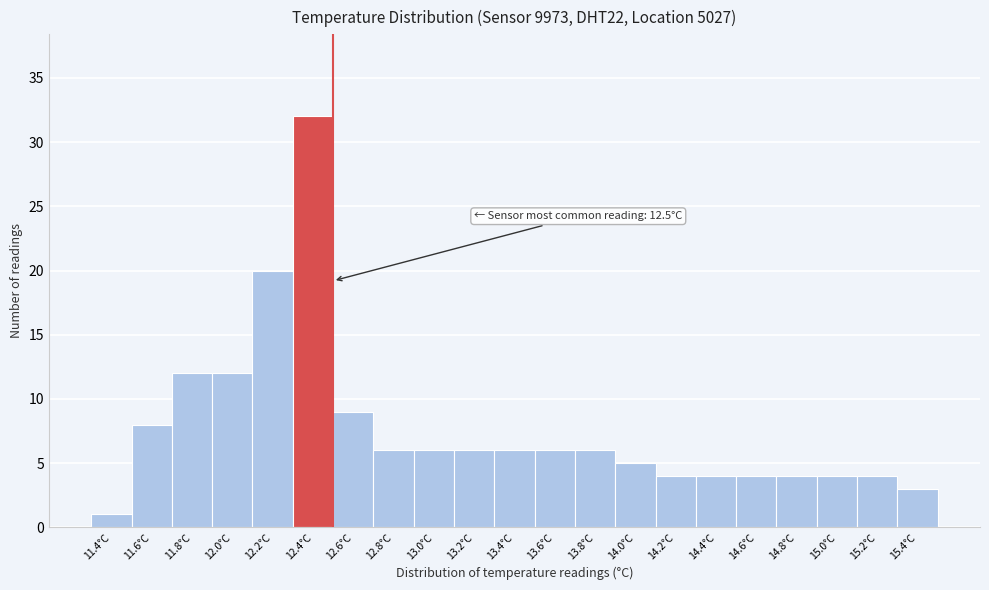

Reading left to right, extract all data points from this chart.

11.4°C=1	11.6°C=8	11.8°C=12	12.0°C=12	12.2°C=20	12.4°C=32	12.6°C=9	12.8°C=6	13.0°C=6	13.2°C=6	13.4°C=6	13.6°C=6	13.8°C=6	14.0°C=5	14.2°C=4	14.4°C=4	14.6°C=4	14.8°C=4	15.0°C=4	15.2°C=4	15.4°C=3